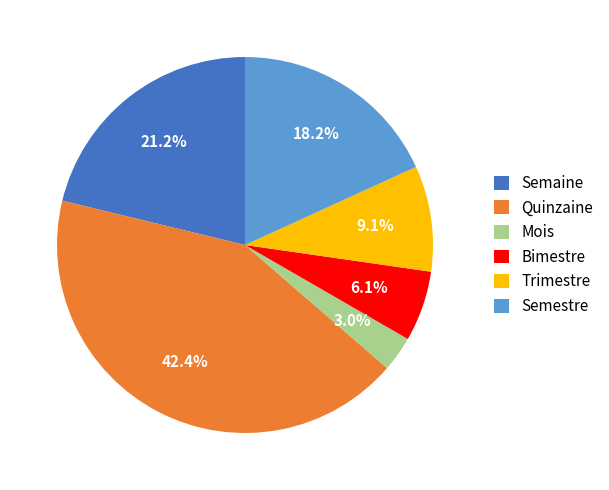

How many slices are in this pie chart?

6